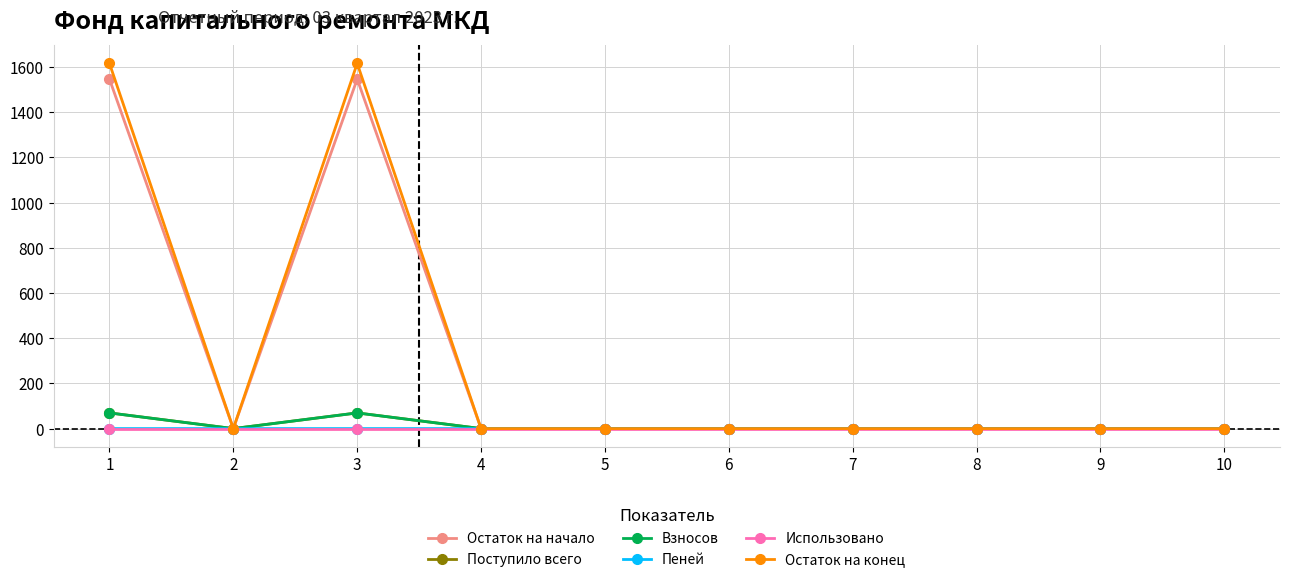

What is the maximum value for Остаток на начало?

1546.3